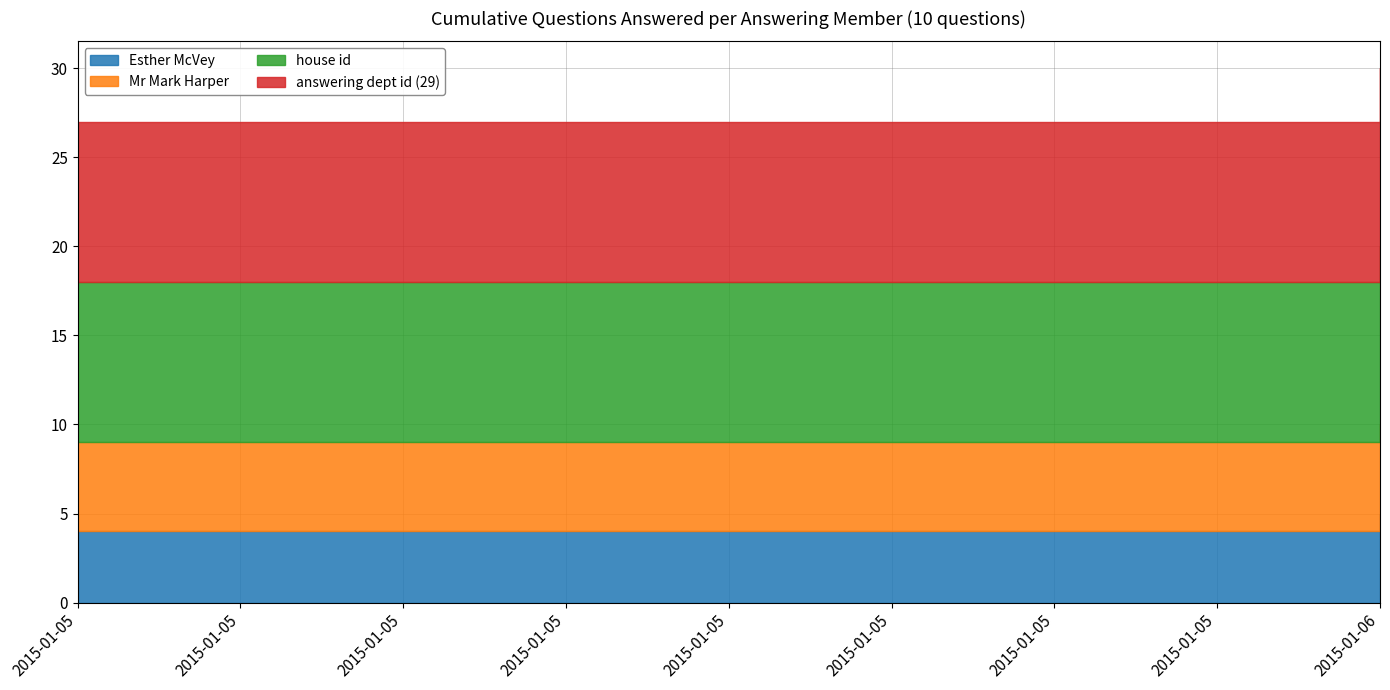

True or false: answering dept id (29) has more than 2 points higher than both neighbors.

False